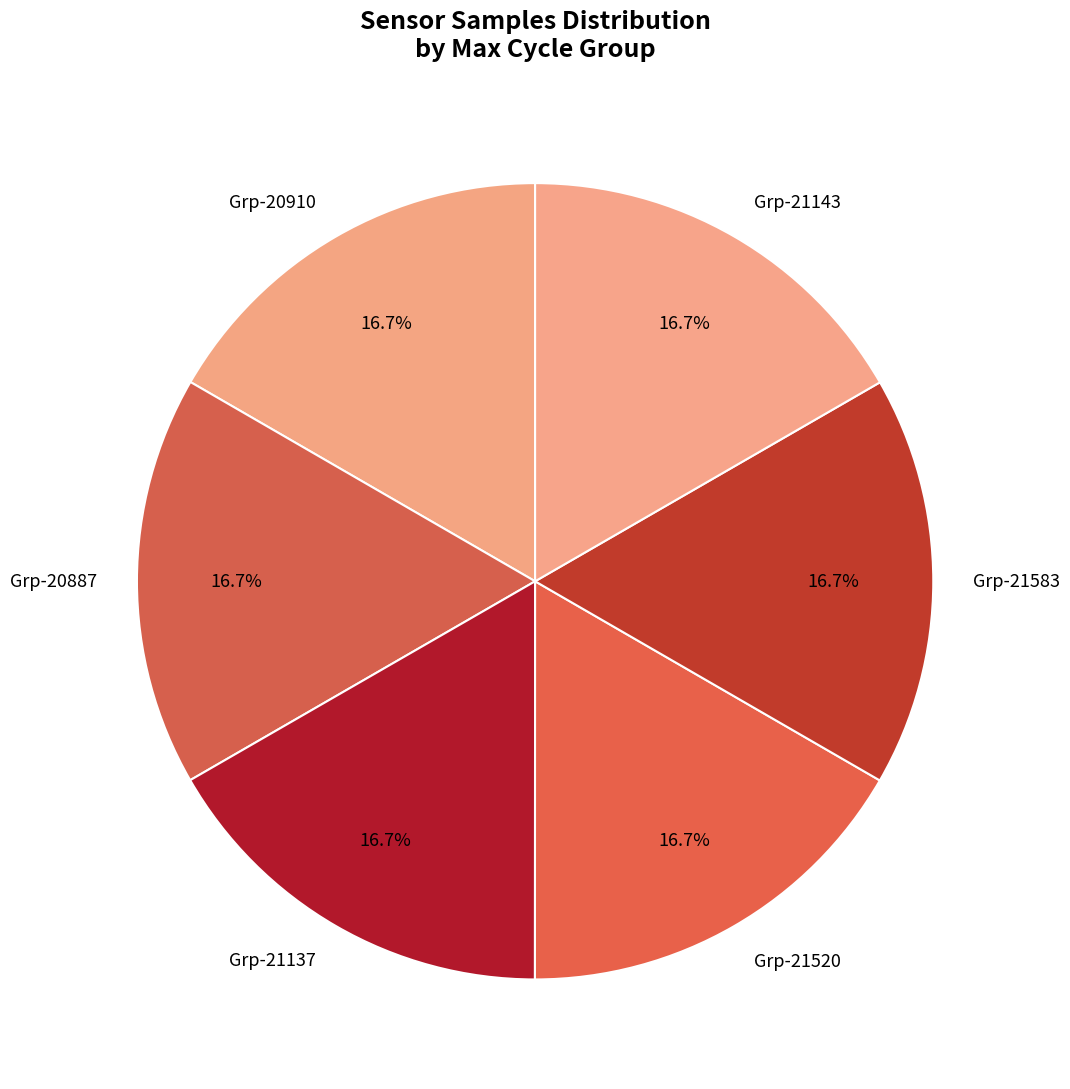

How much of the chart is everything except Grp-20887?

83.3%